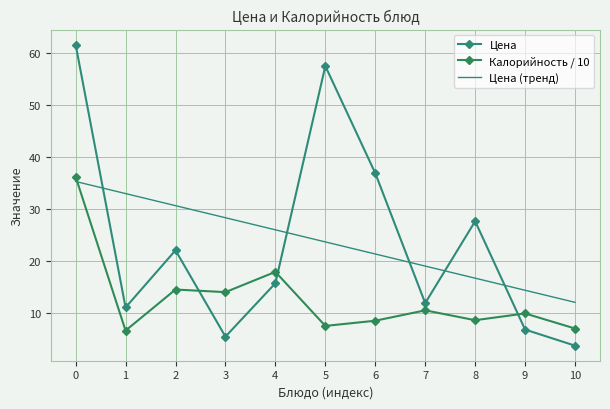

Is the value of Калорийность / 10 at 0 greater than the value of Цена at 4?

Yes